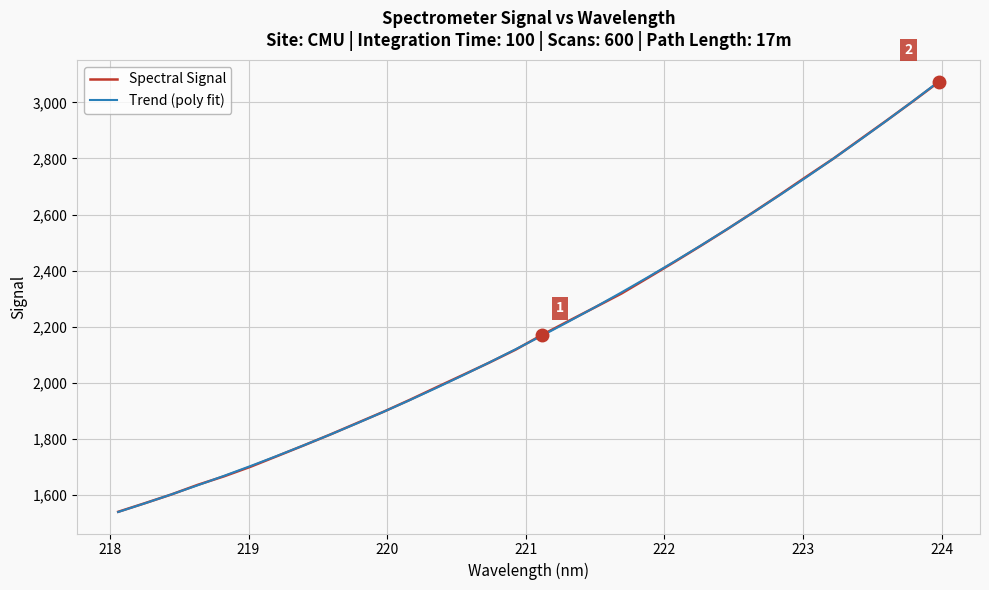

What is the smallest value displayed?

1540.2